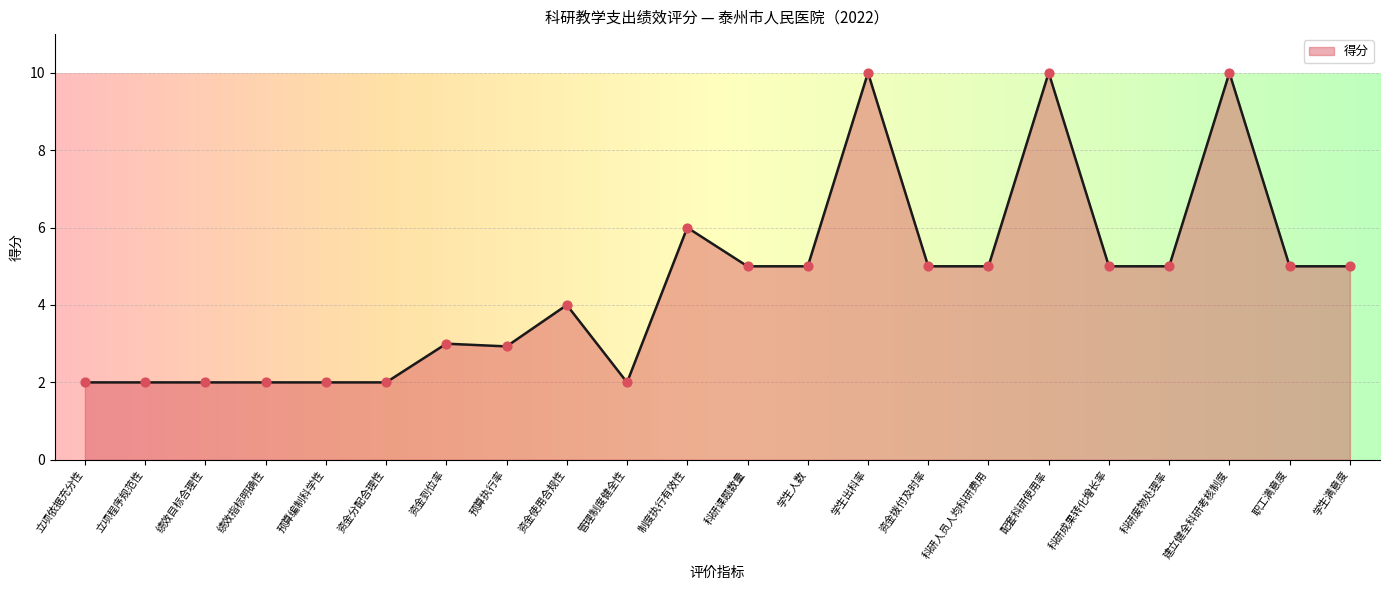

Between 资金使用合规性 and 科研废物处理率, which is larger?

科研废物处理率